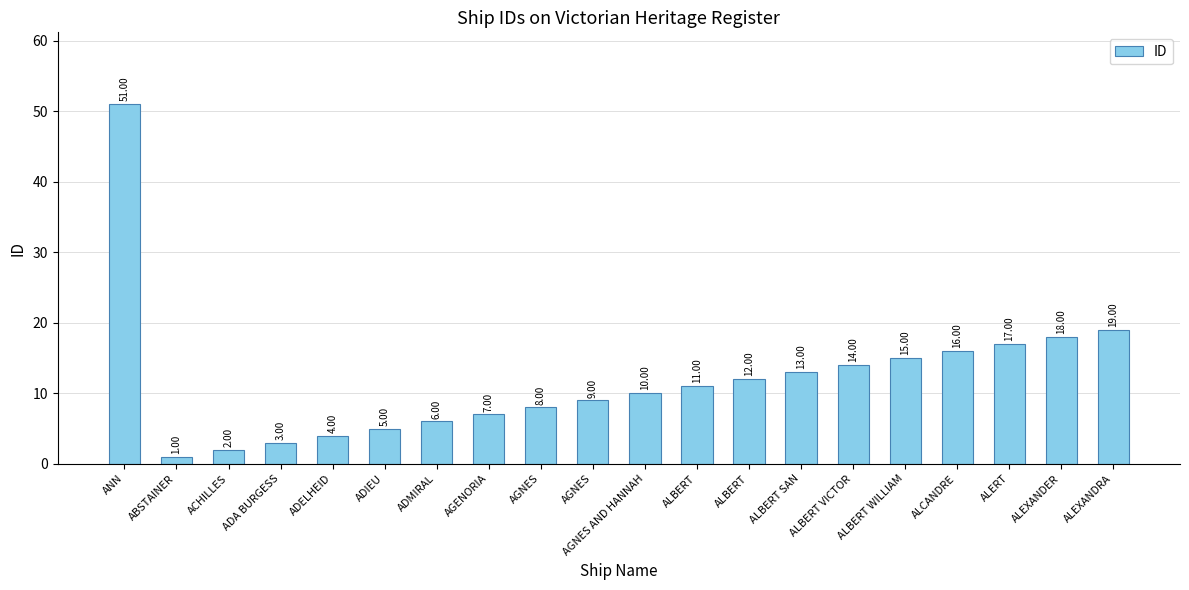

Which label corresponds to the smallest value in the chart?

ABSTAINER